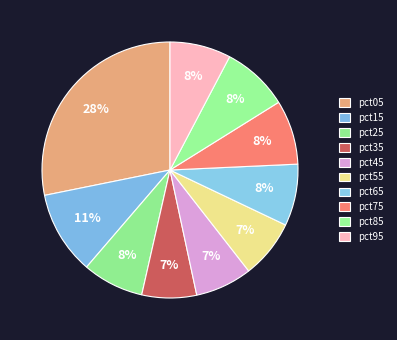

How many slices are in this pie chart?

10